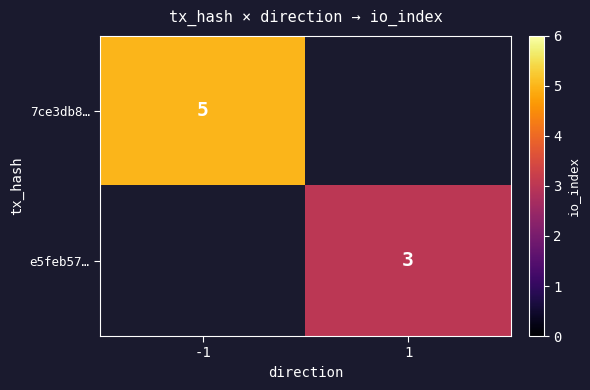

The e5feb57… series shows 2 at -1. True or false?

False